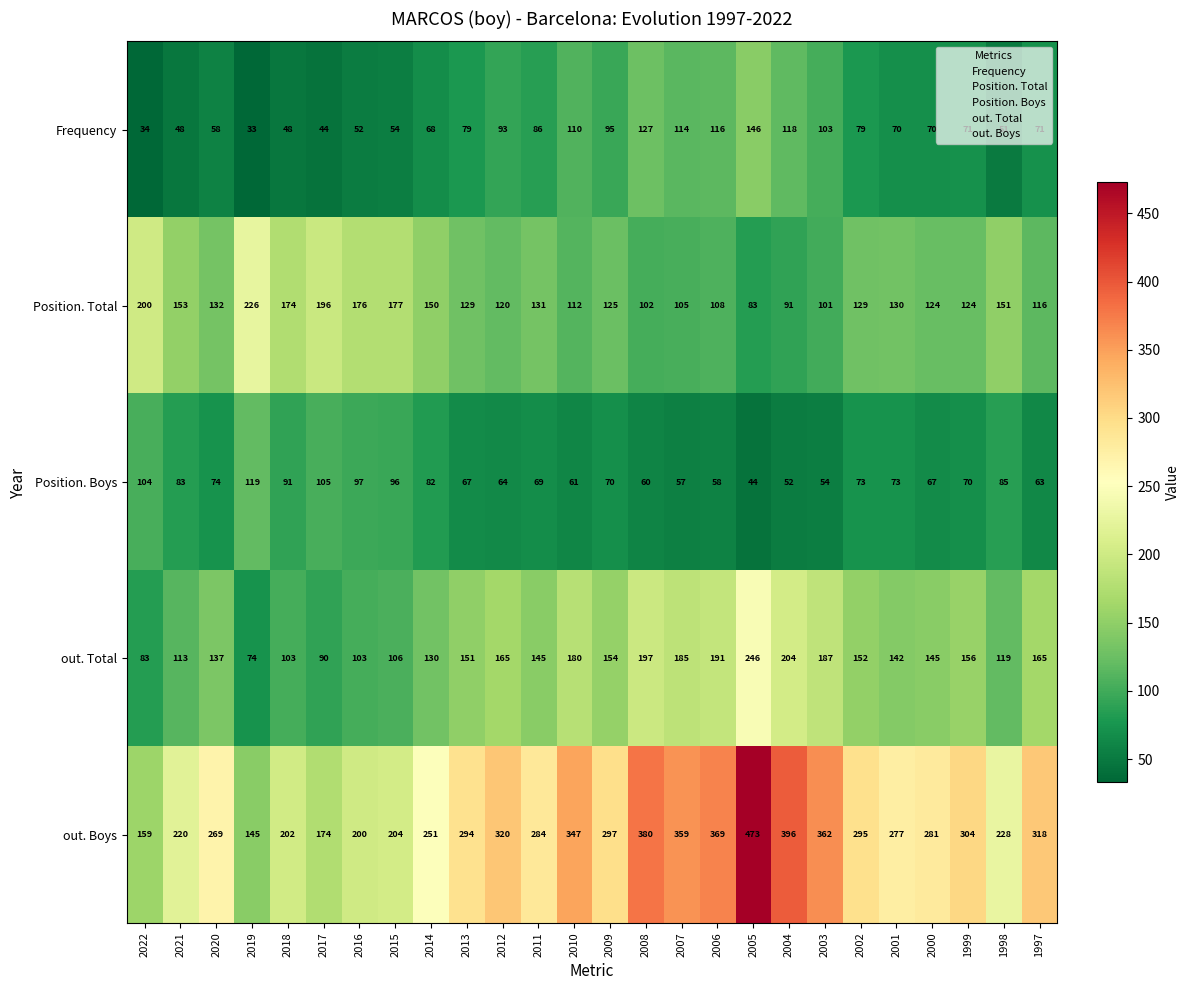

How many data points in Position. Total are less than 129?

12